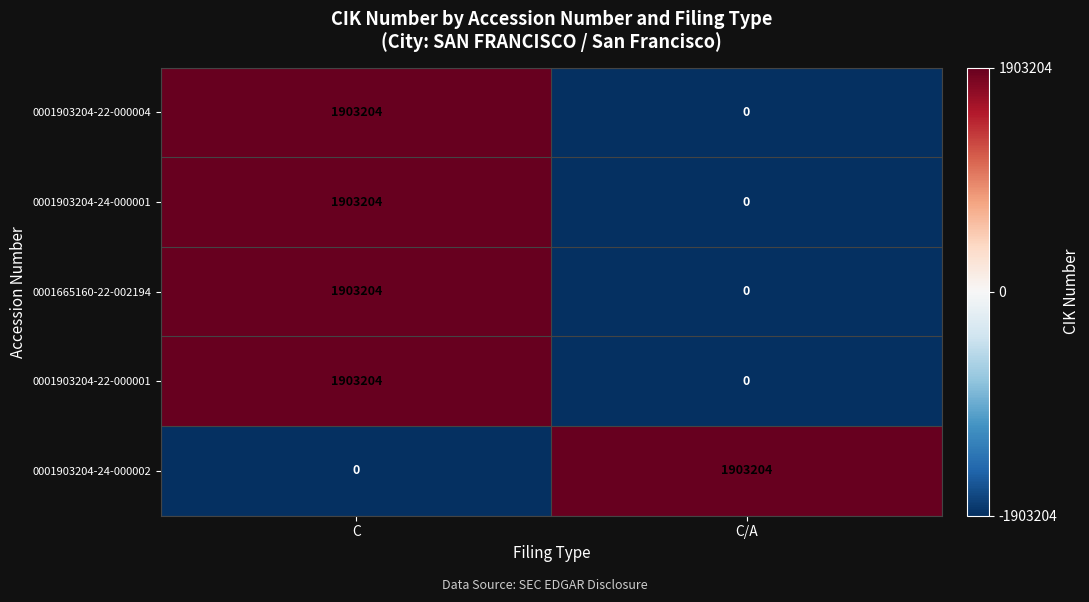

Is the value of 0001903204-24-000002 at C/A greater than the value of 0001903204-24-000001 at C/A?

Yes